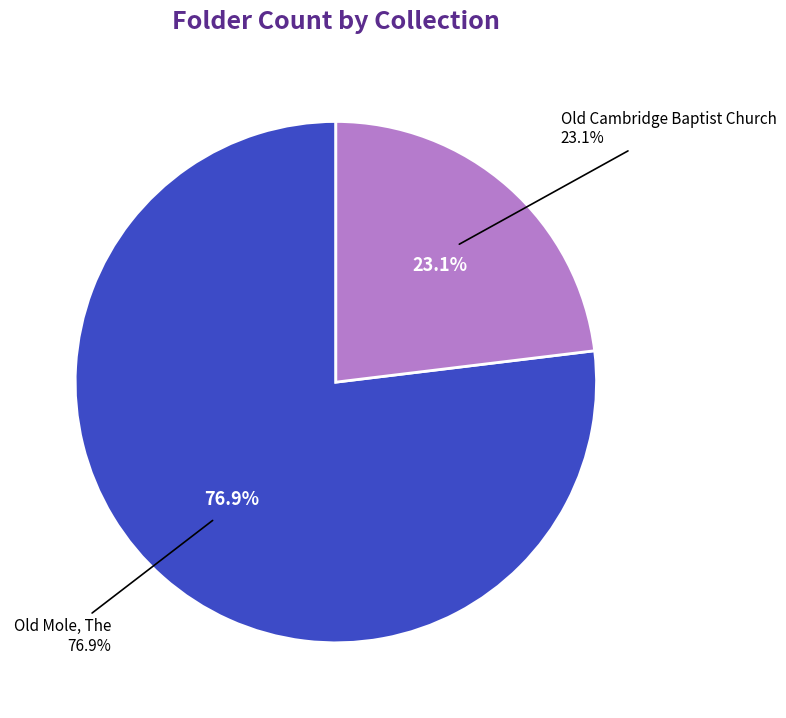

The Old Cambridge Baptist Church slice represents 23% of the pie. True or false?

True